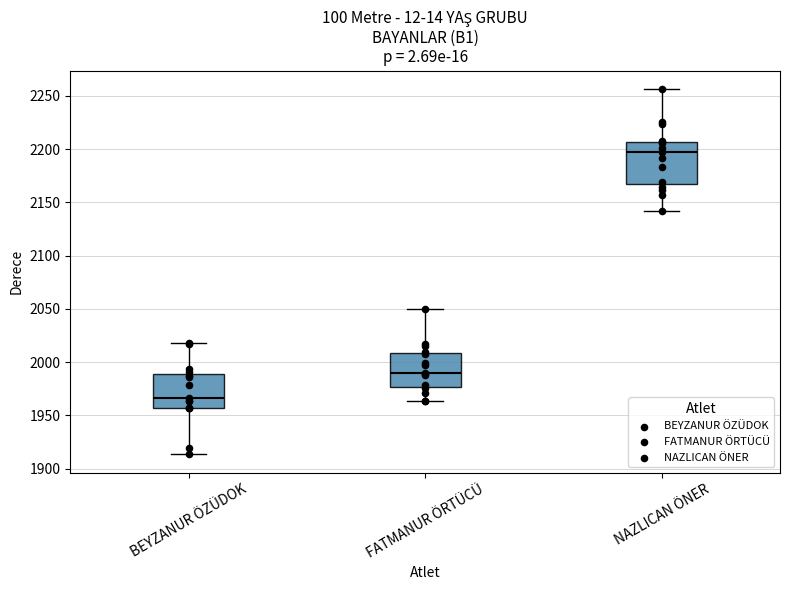

Which box's median line is the lowest?

BEYZANUR ÖZÜDOK